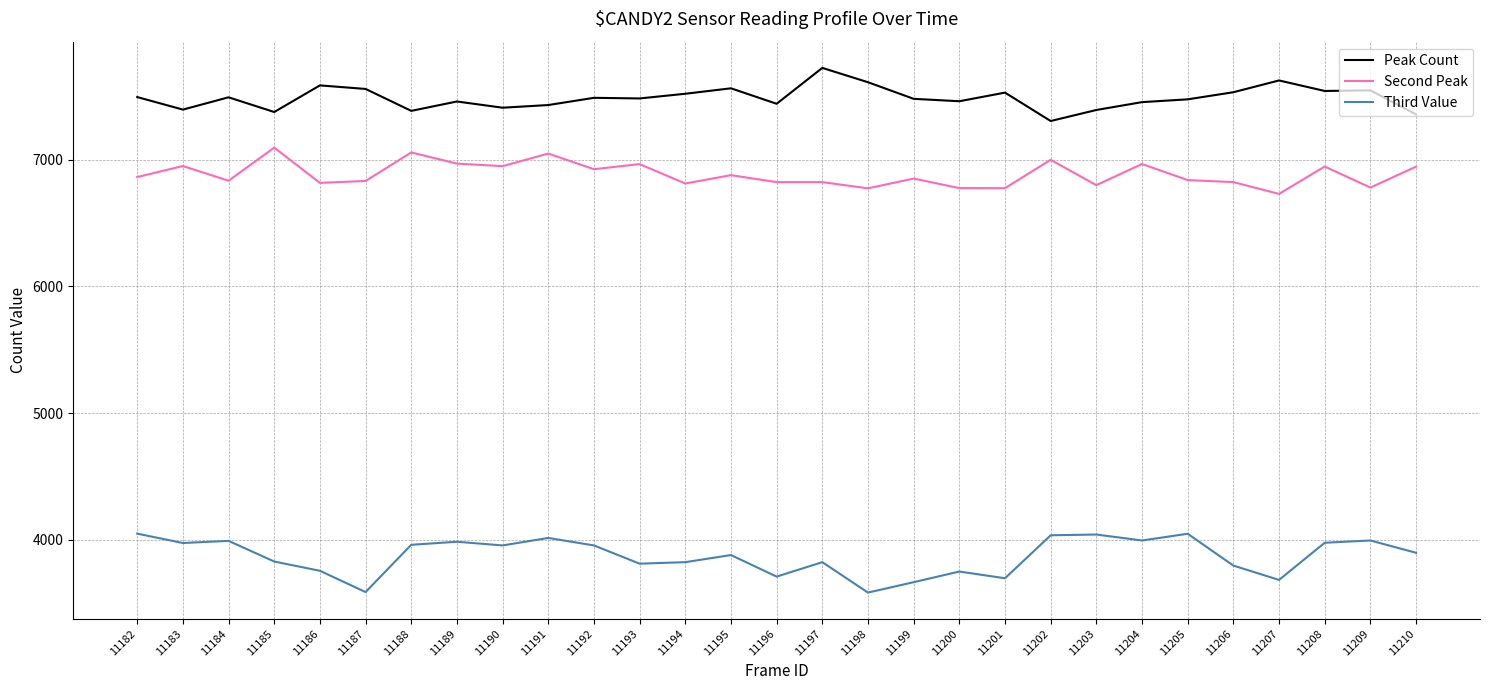

At which label does Third Value first exceed 3898?

11182